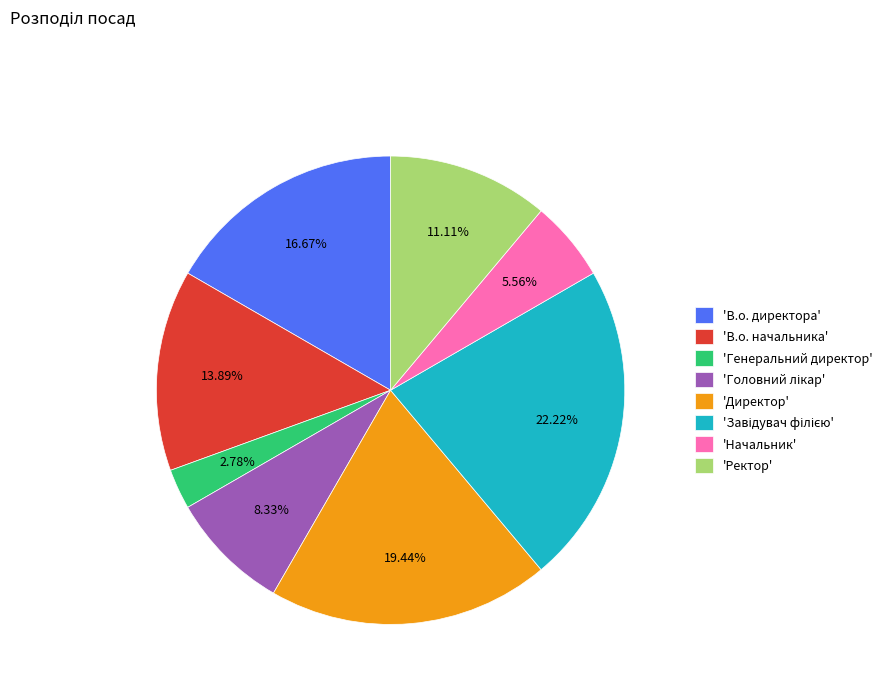

Do 'Директор' and 'В.о. директора' together represent more than half of the pie?

No